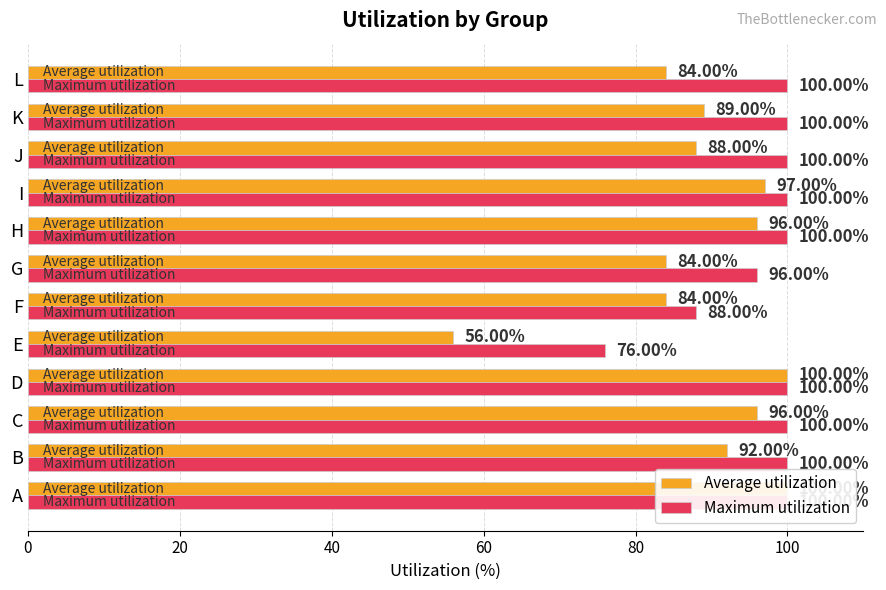

Which series changed the most between A and H?

Average utilization